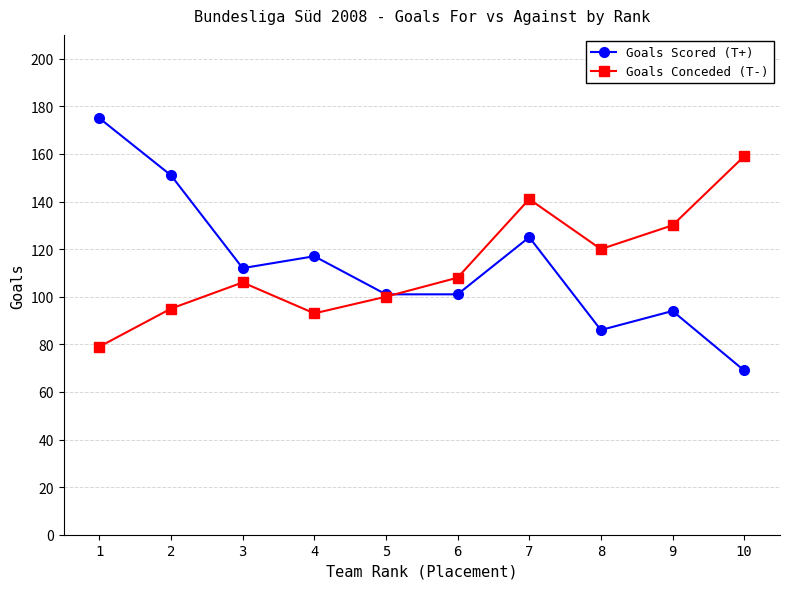

What is the average value of the Goals Conceded (T-) series?

113